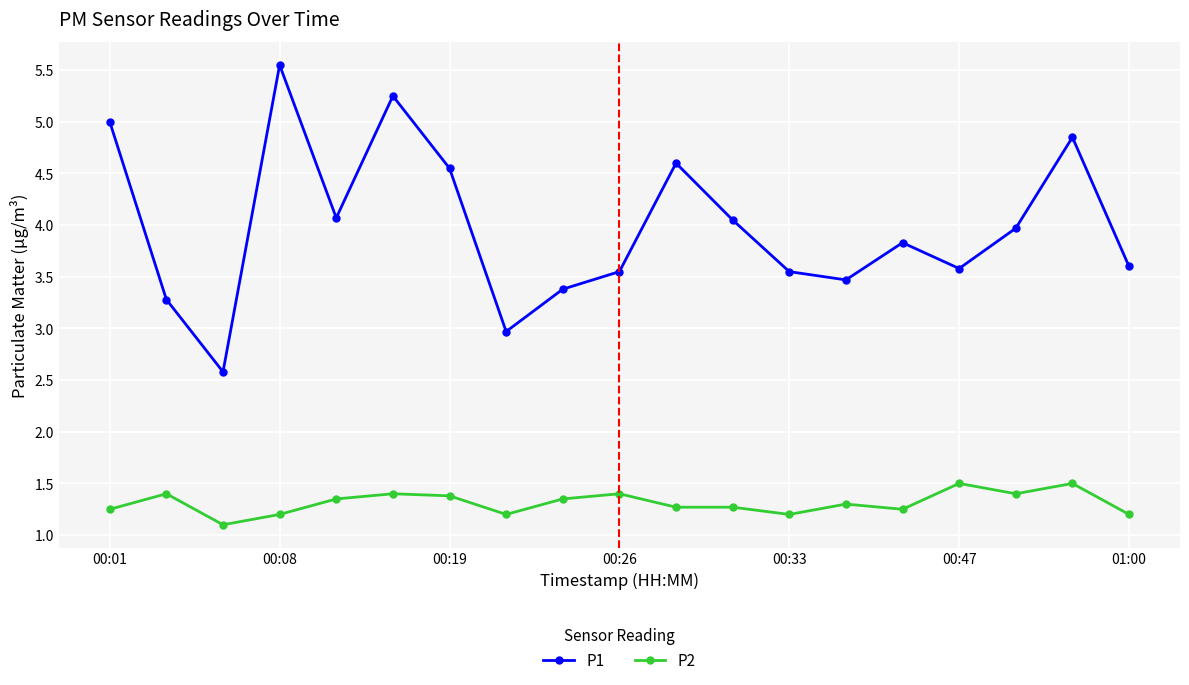

What is the minimum value shown in the chart?

1.1